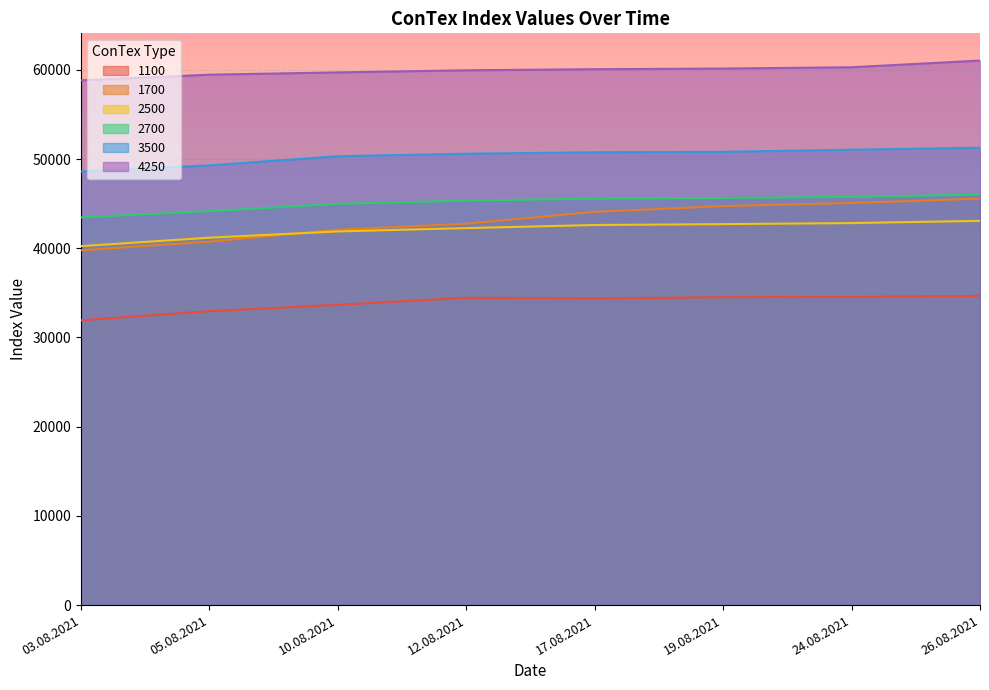

Count the number of data series in this chart.

6